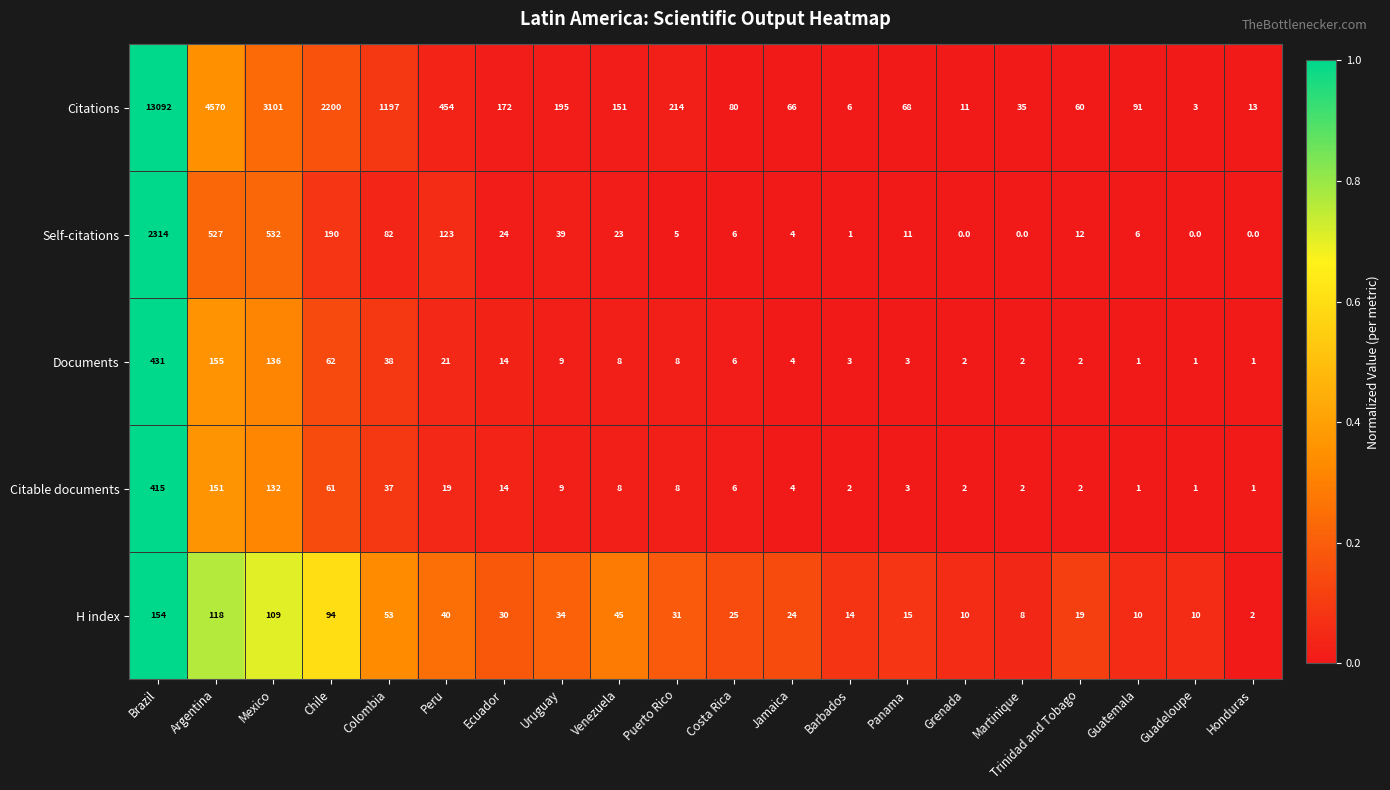

At which label is Citations closest to 6547?

Argentina